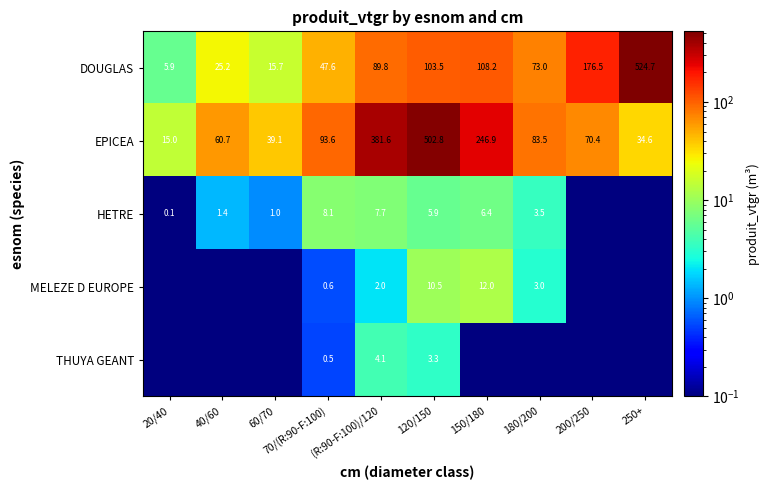

What is the average value of the EPICEA series?

152.8